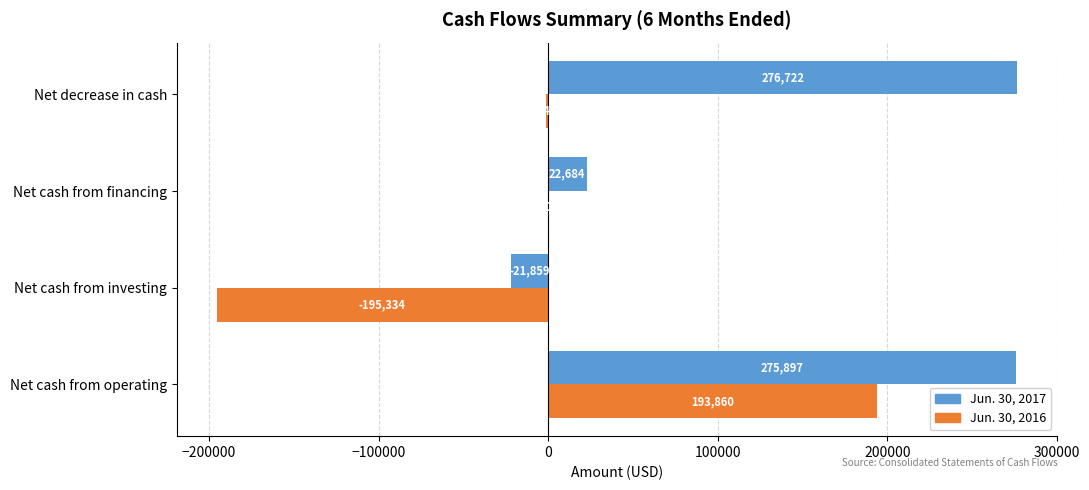

What are all the series names shown in the legend?

Jun. 30, 2017, Jun. 30, 2016